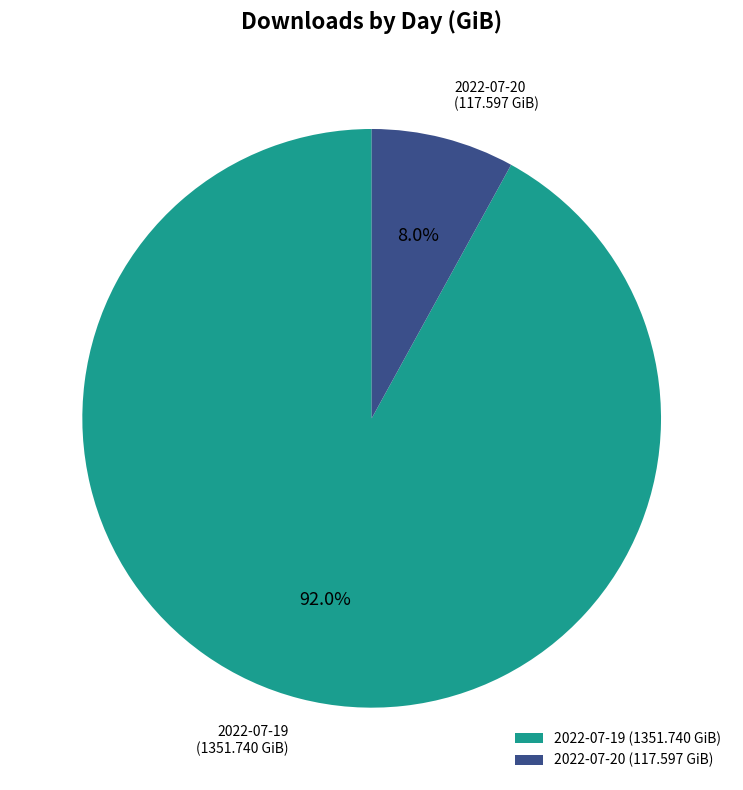

Rank the categories by value from highest to lowest.

2022-07-19, 2022-07-20